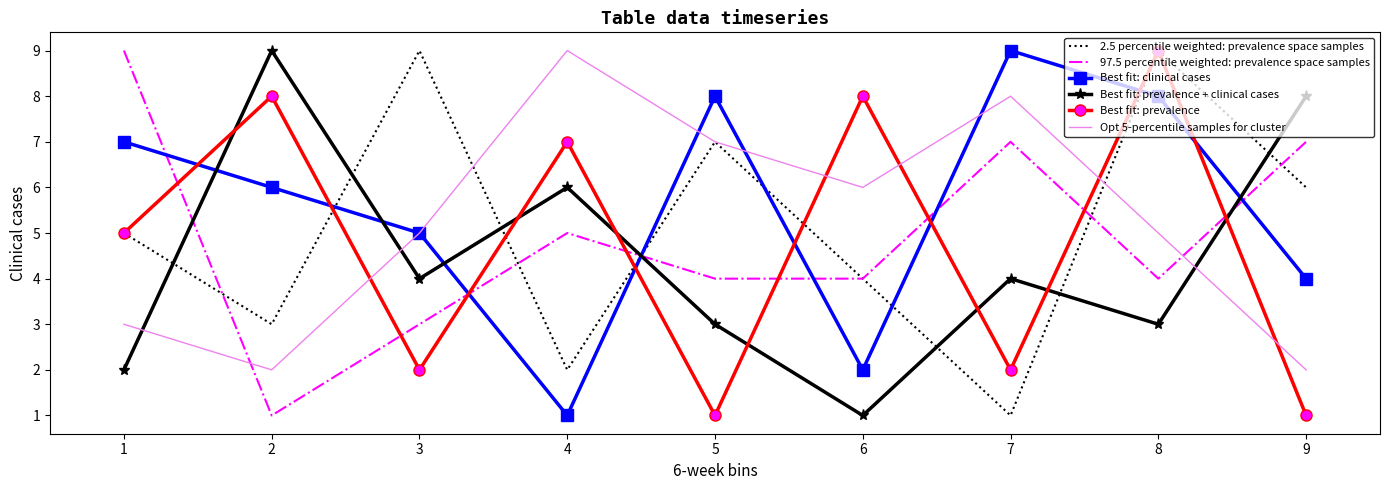

Between which two adjacent categories do Best fit: clinical cases and Best fit: prevalence first intersect?

1 and 2